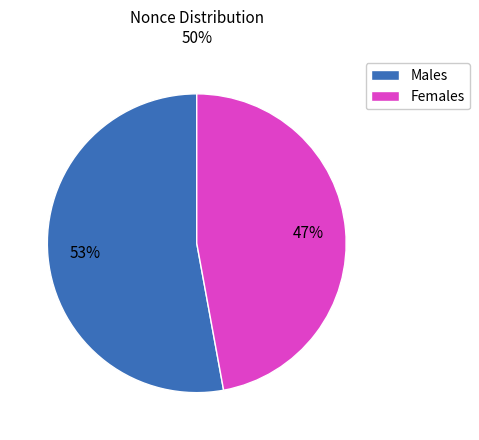

To the nearest percent, what is the difference between the largest and smallest slice percentages?

6%